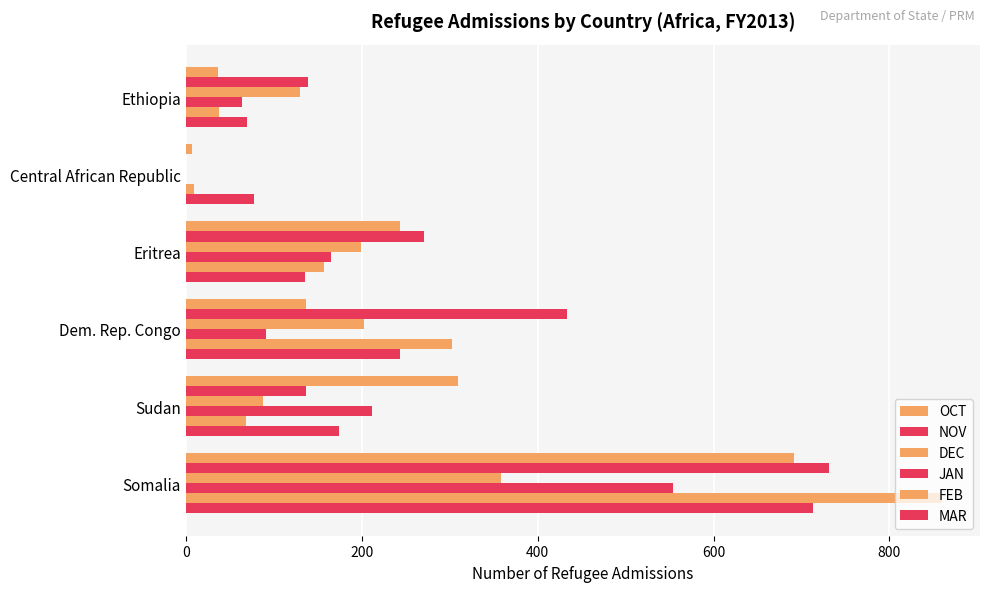

Count the number of categories in the chart.

6